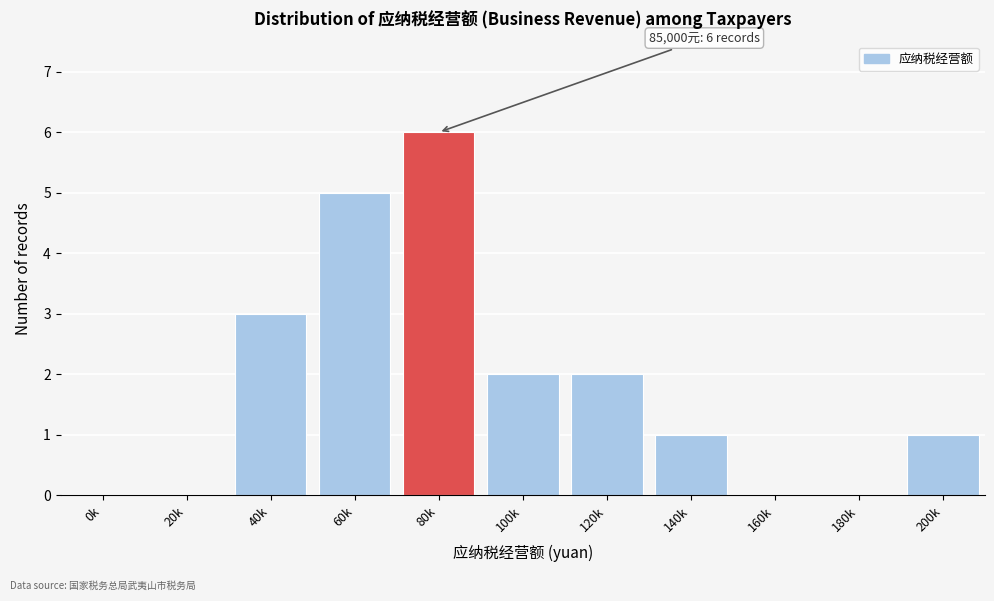

Reading right to left, transcribe all the data shown in this chart.

200k=1	180k=0	160k=0	140k=1	120k=2	100k=2	80k=6	60k=5	40k=3	20k=0	0k=0